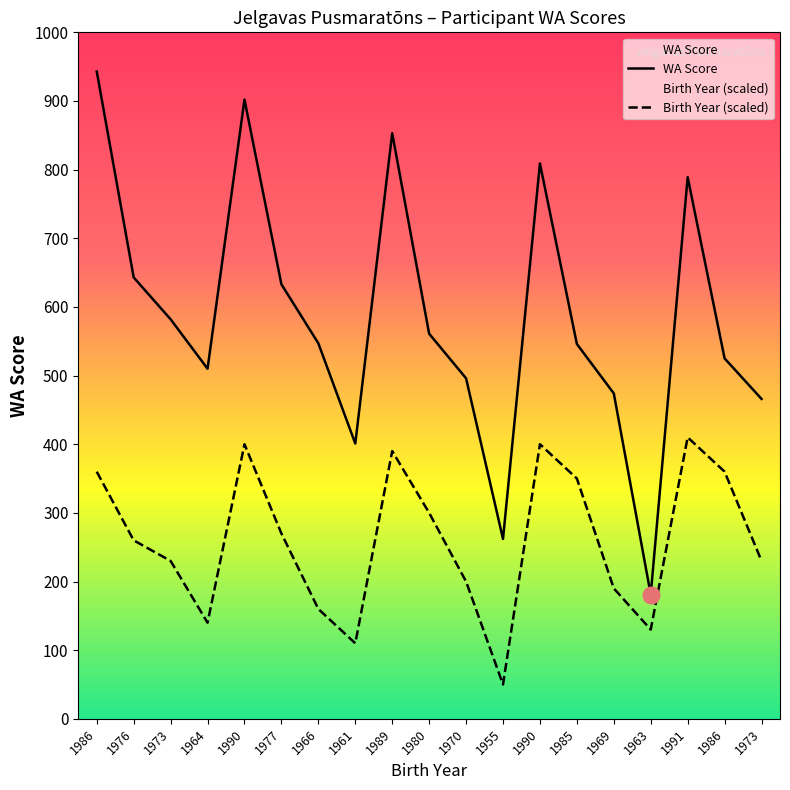

Is it true that Birth Year (scaled) equals 270 at 1977?

True